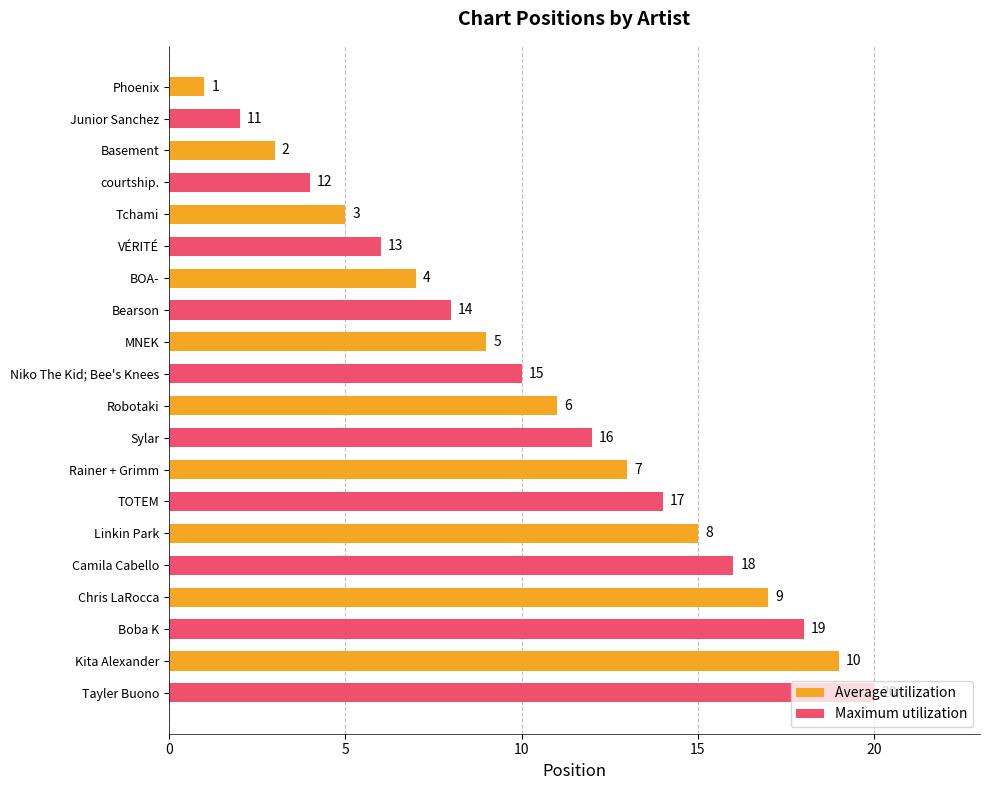

At which label is Maximum utilization closest to 11?

MNEK